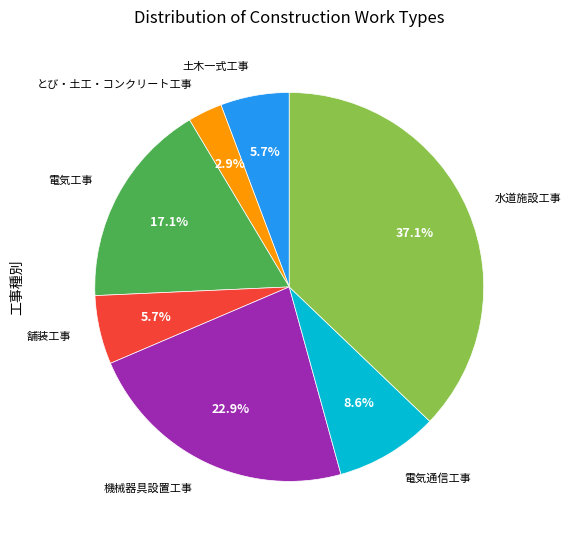

Does any single category account for the majority?

No